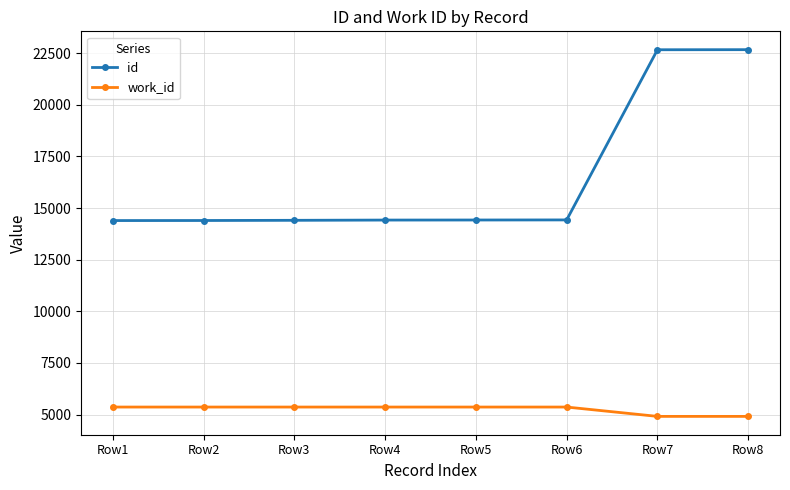

Which series has the largest total across all categories?

id